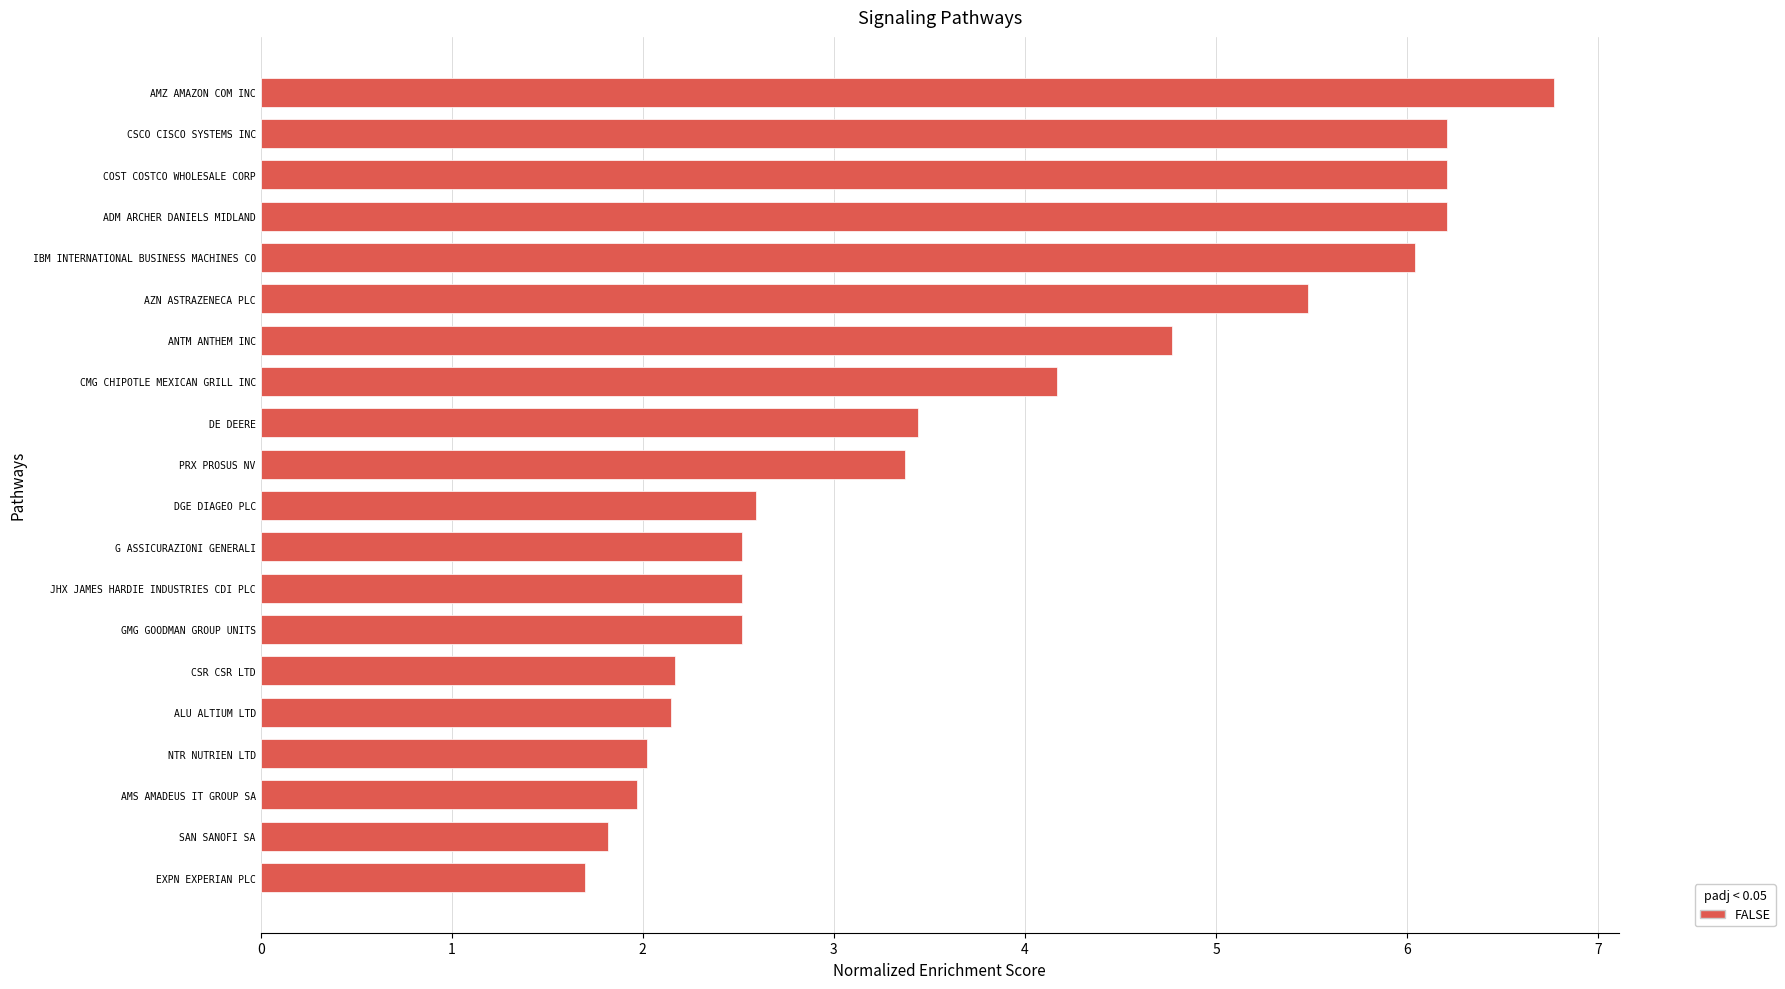

Is it true that the value at SAN SANOFI SA is 1.1?

False